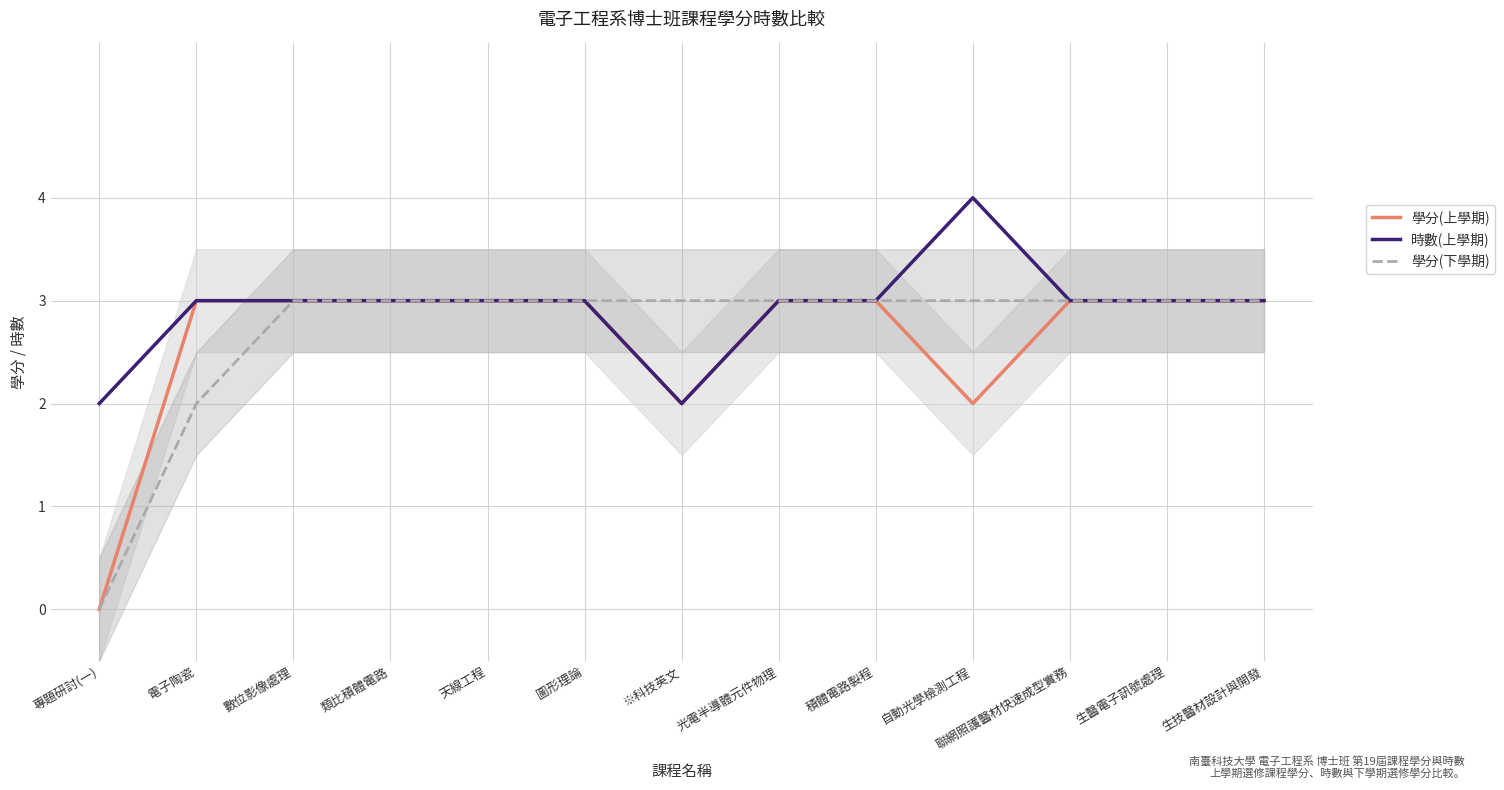

Does the chart have visible grid lines?

Yes